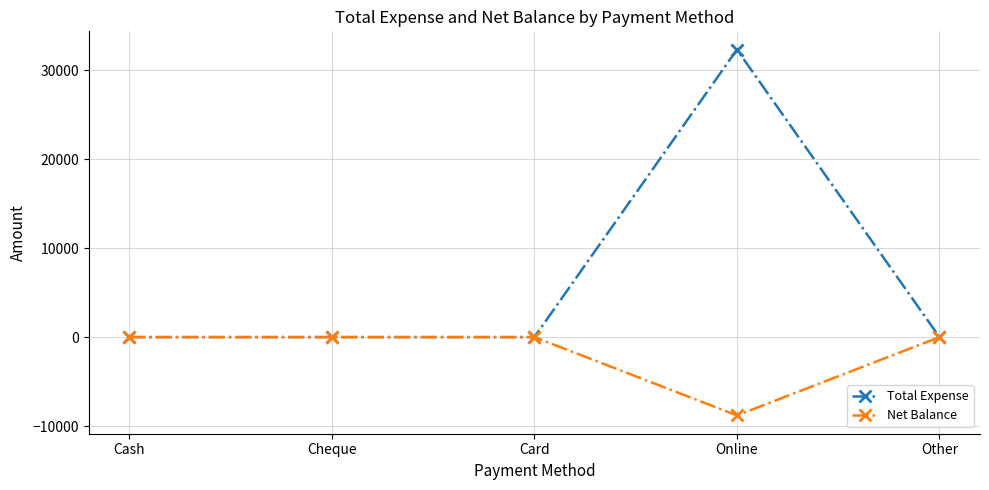

The value of Total Expense at Other is 0. True or false?

True